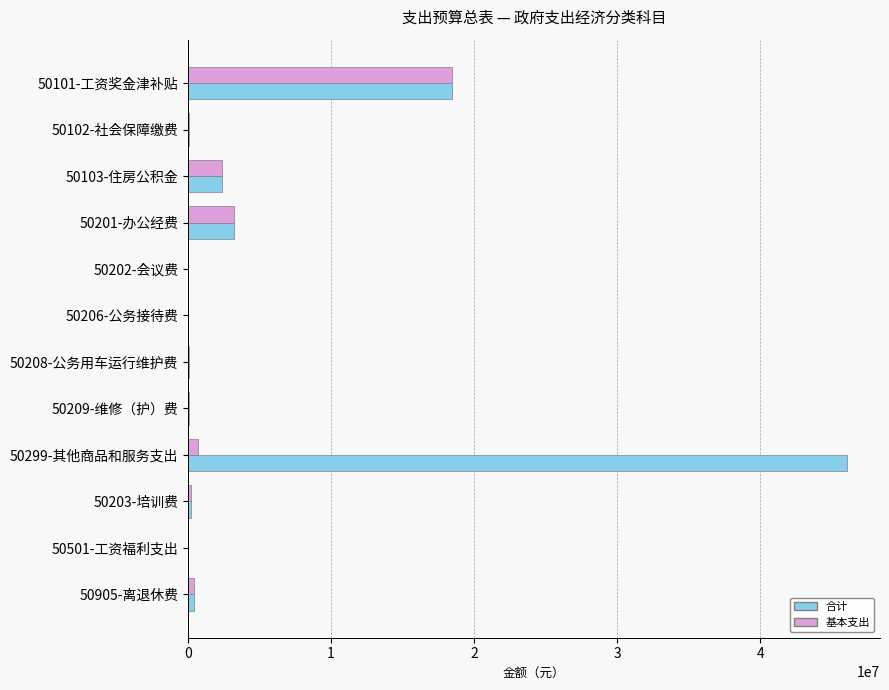

At which category is the sum across all series the highest?

50299-其他商品和服务支出